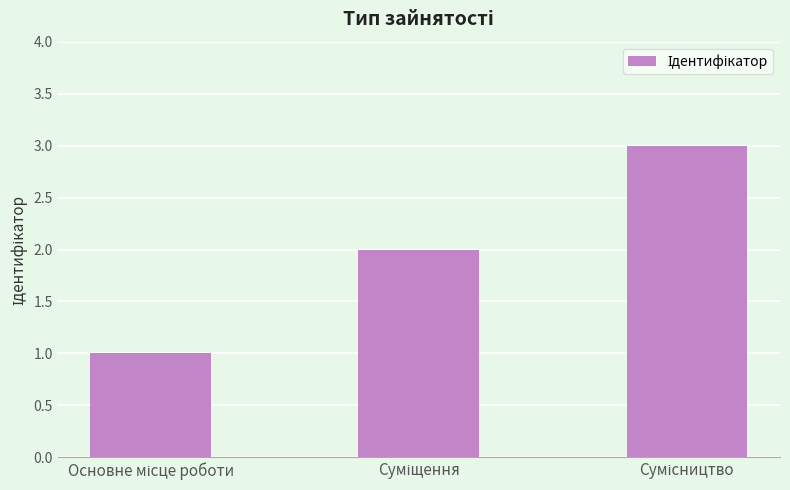

What is the sum of all values?

6